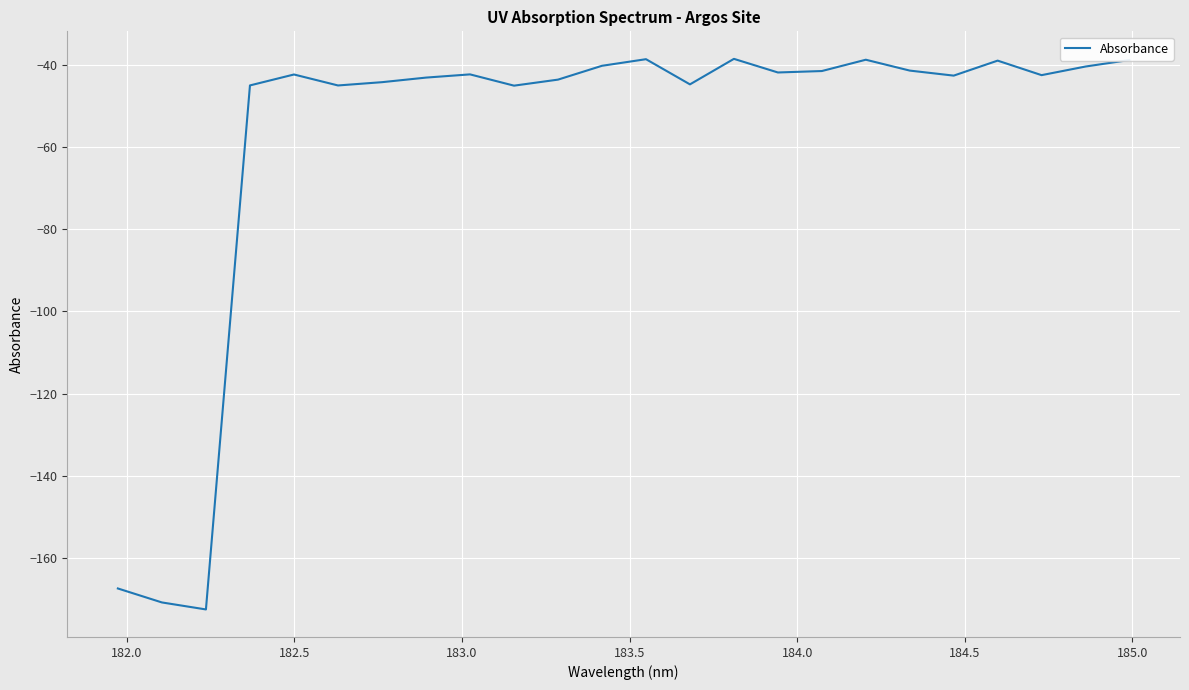

What is the smallest value displayed?

-172.6